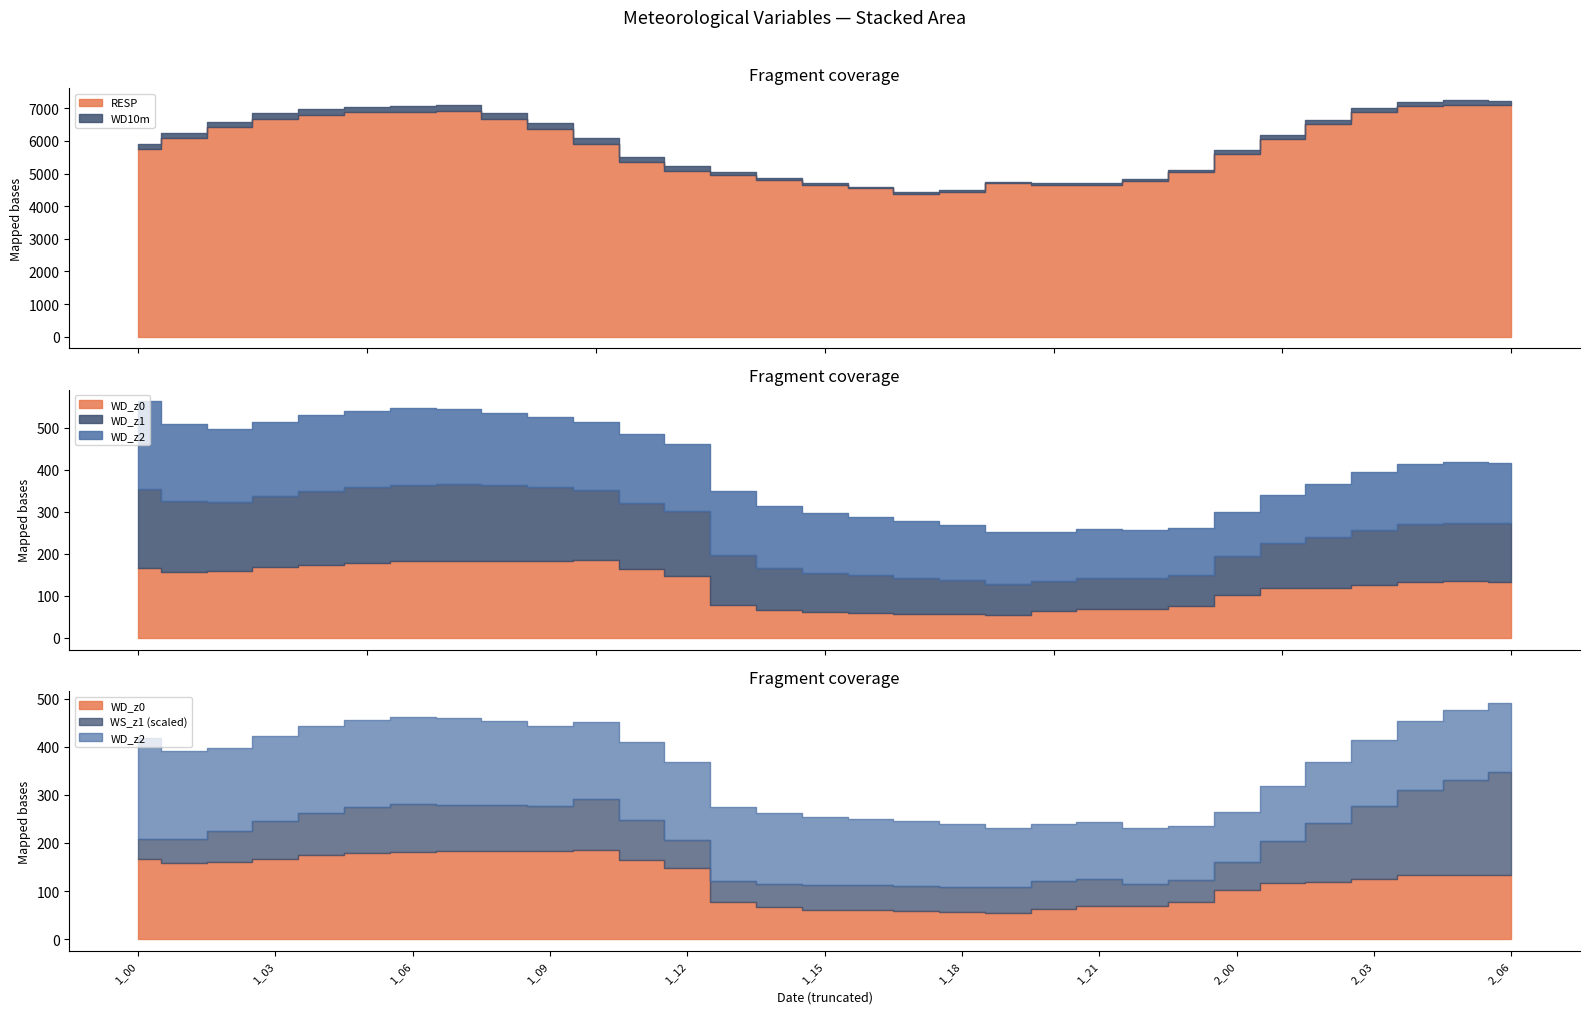

Where is the first local minimum for WD_z0?

2016-05-01_01